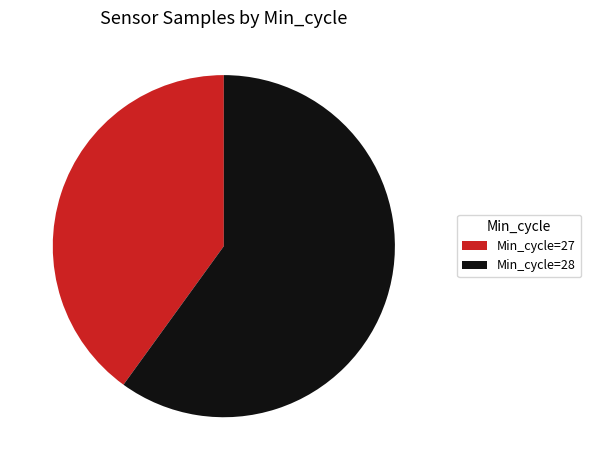

Combined, do Min_cycle=27 and Min_cycle=28 account for over 50%?

Yes